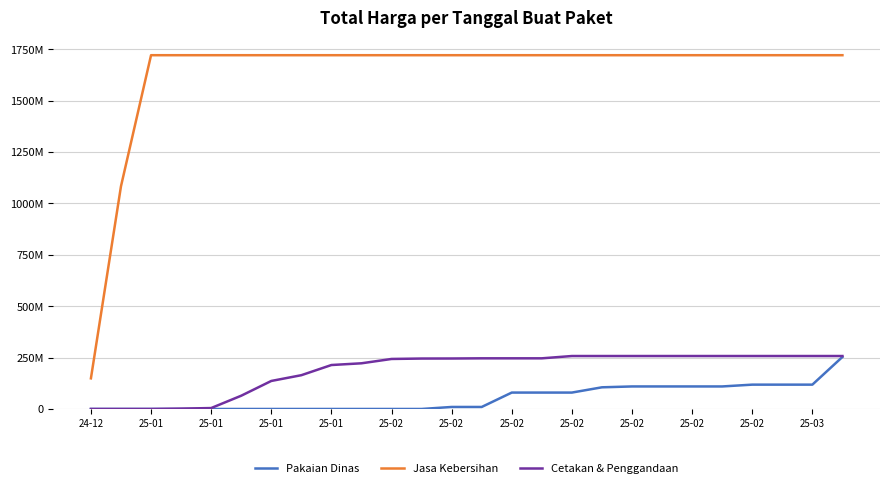

Does the chart display data point markers on the line(s)?

No